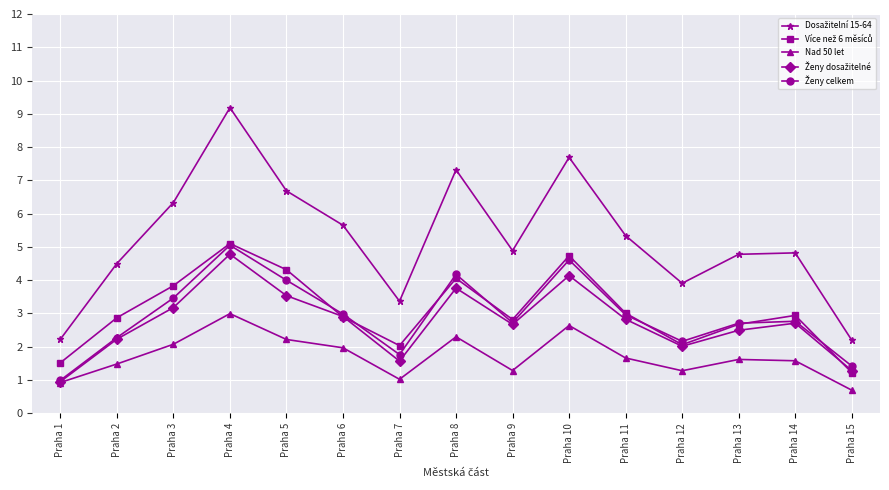

What is the value of the Nad 50 let point at the 9th from the left?

1.3